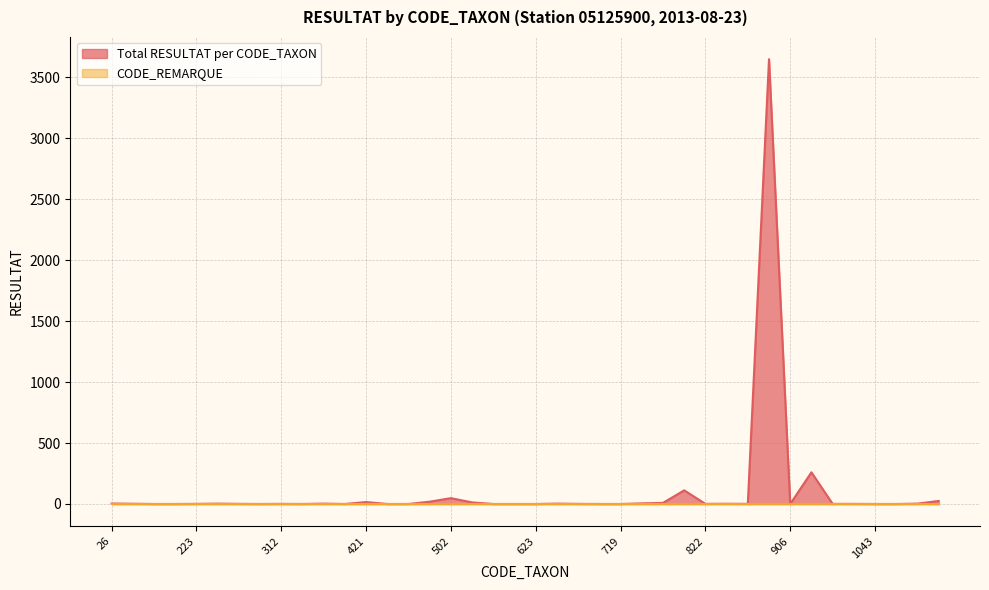

Which has a higher value, 622 or 618?

618